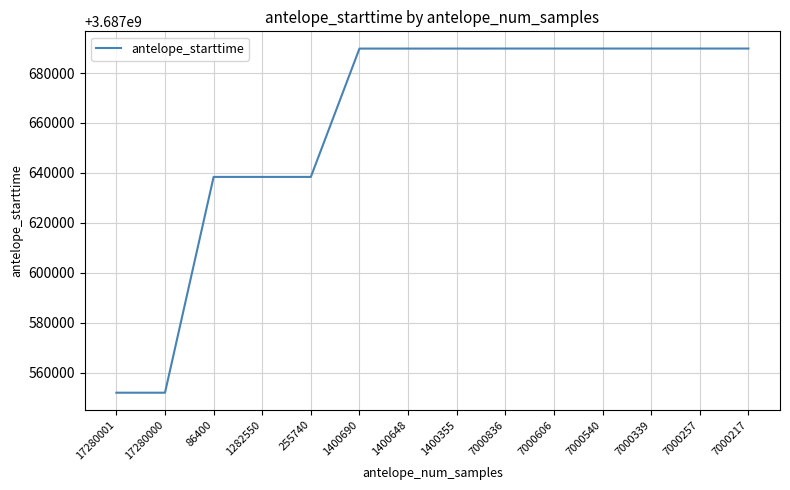

What position from the right is 1400690?

9